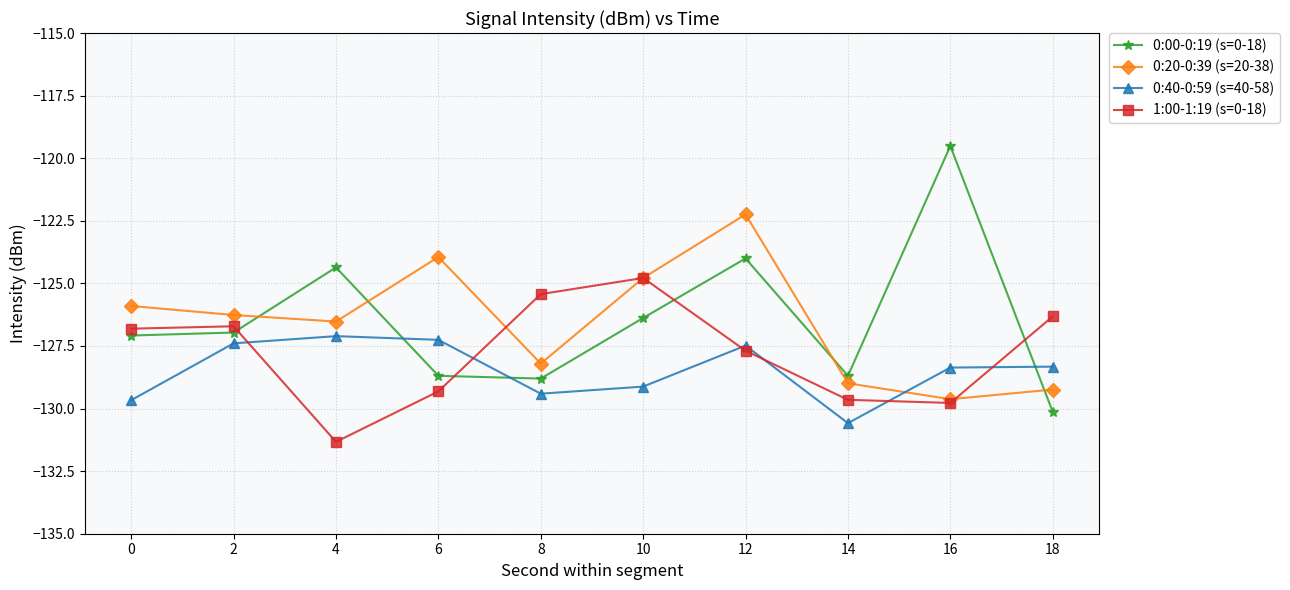

The value of 0:20-0:39 (s=20-38) at 18 is -129.2. True or false?

True